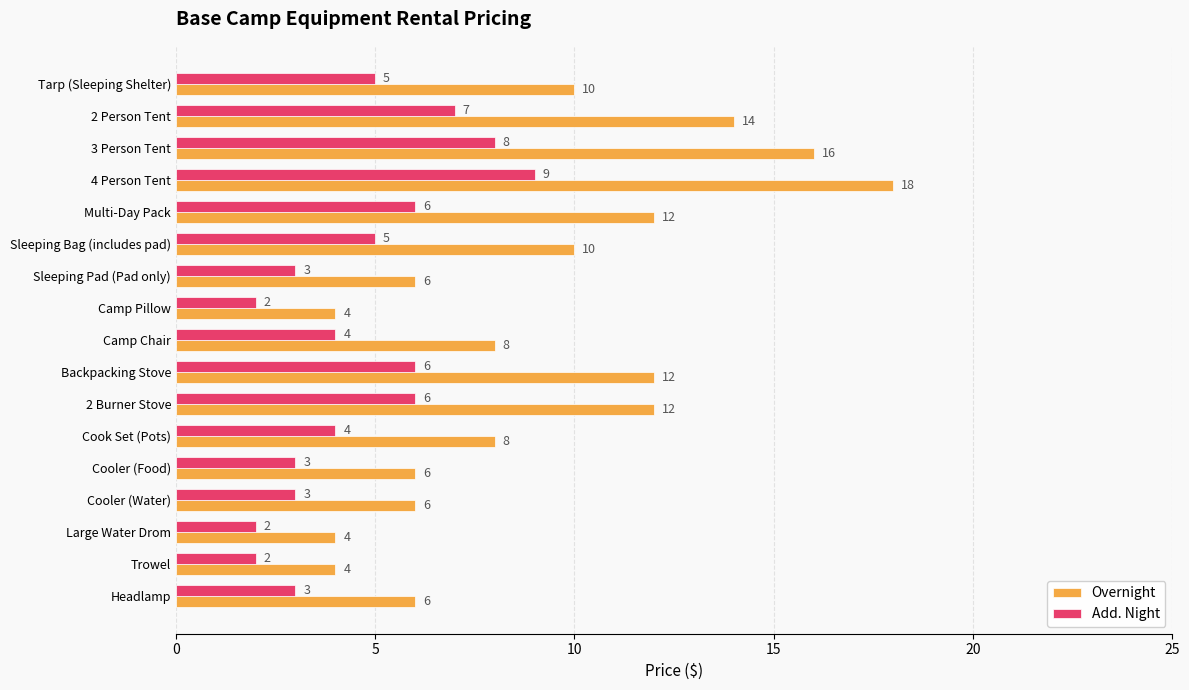

What is the total value across all series at Tarp (Sleeping Shelter)?

15